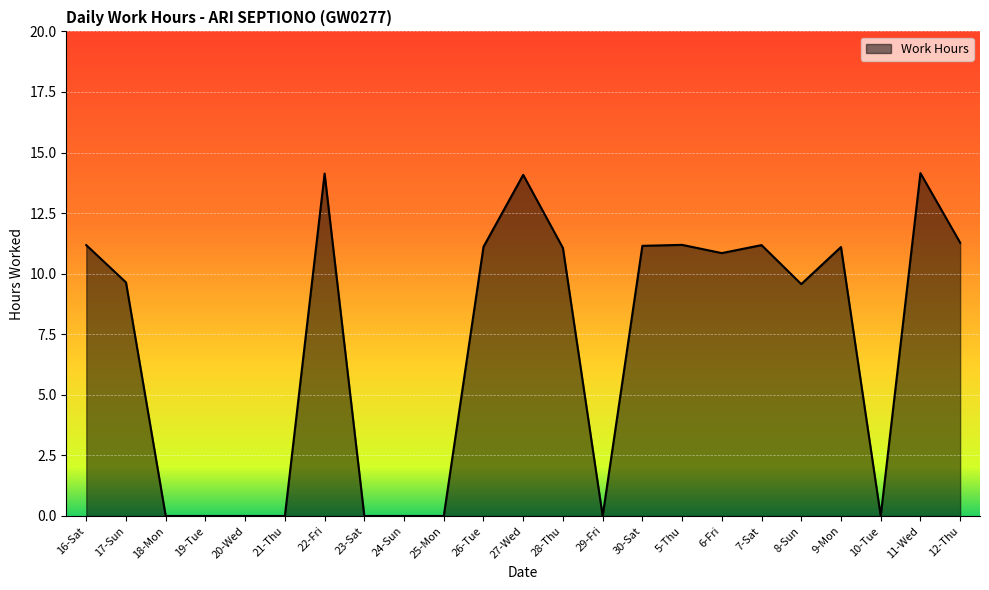

How many values exceed 10?

12